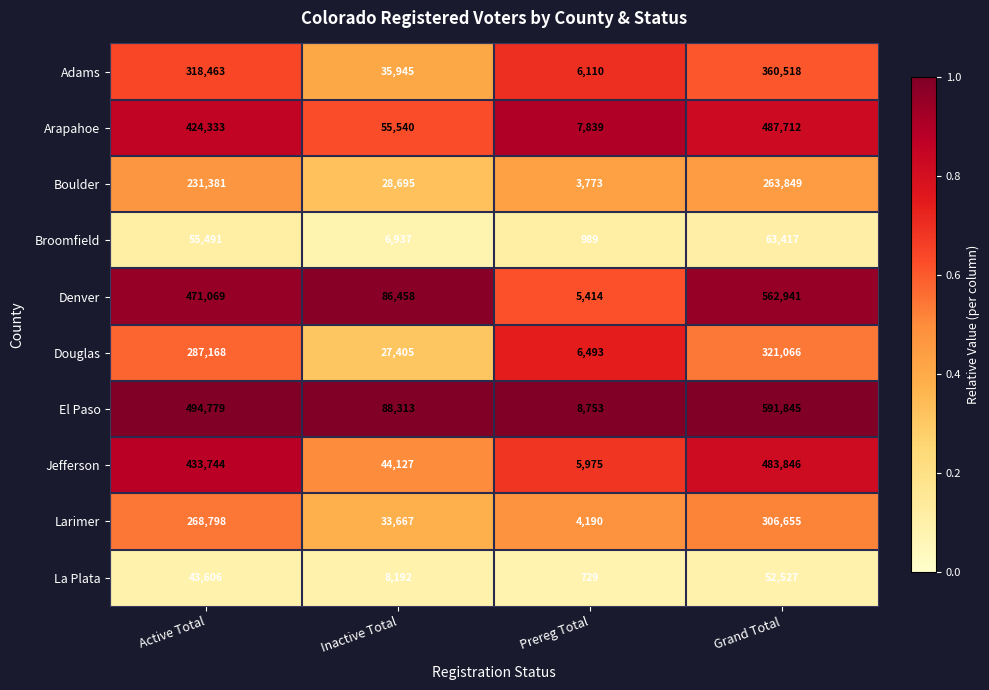

What is the maximum value shown in the chart?

591845